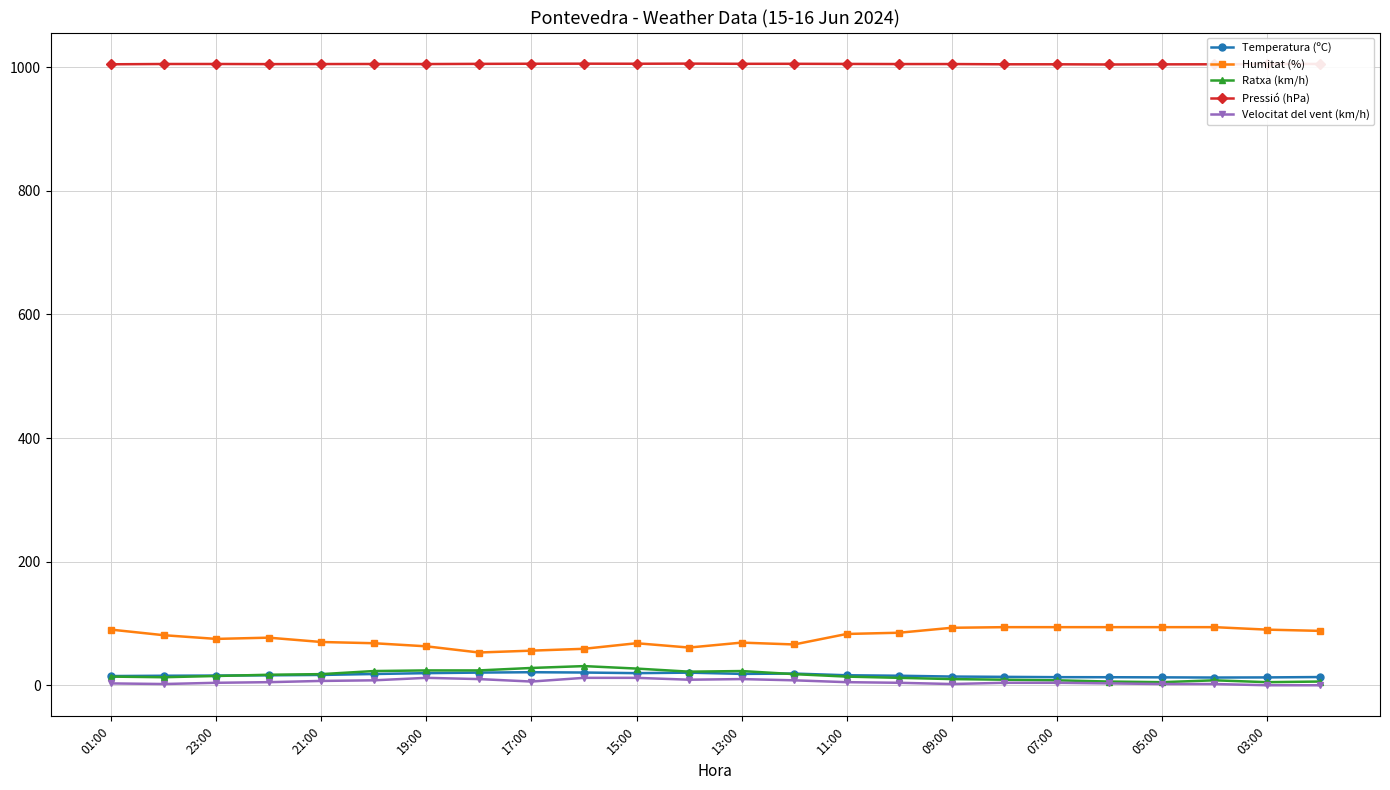

What is the value of the Humitat (%) point at the 9th from the left?

56.0